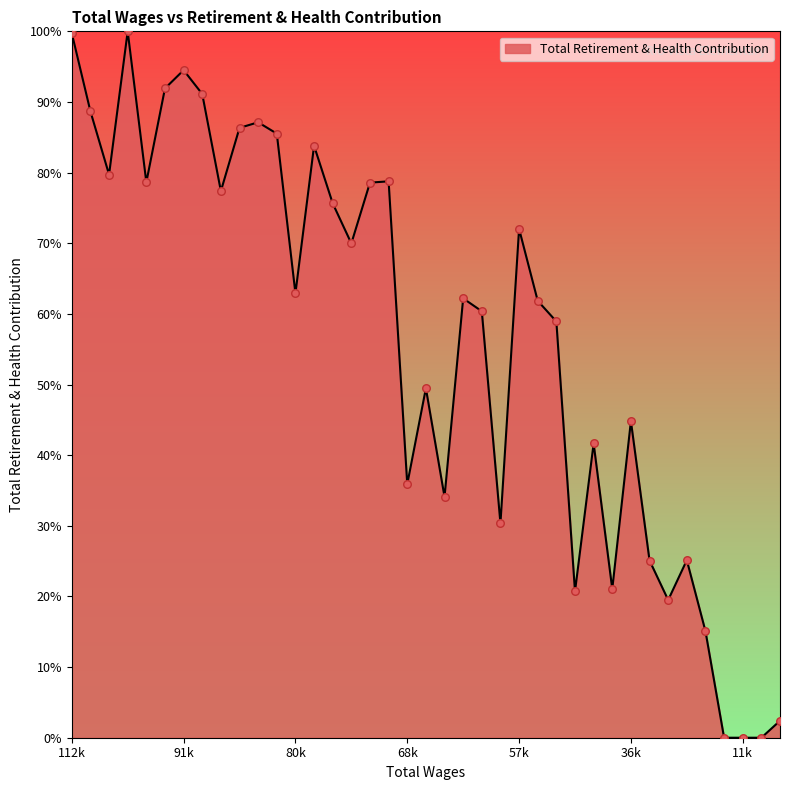

What is the difference between the maximum and minimum values?

100.0